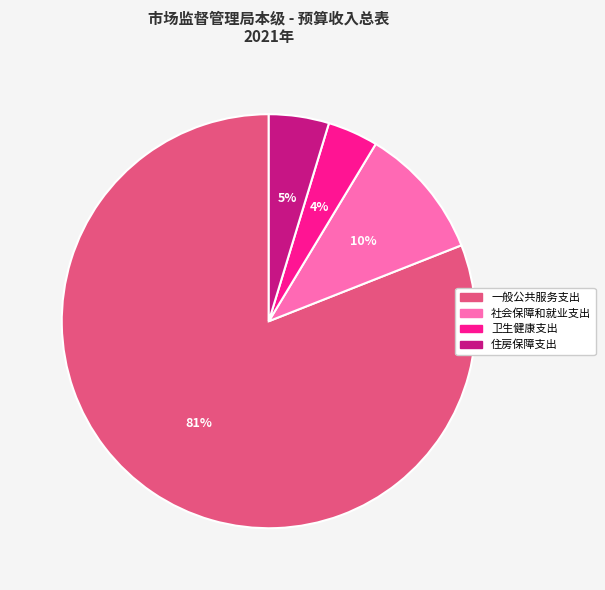

Do 卫生健康支出 and 一般公共服务支出 together represent more than half of the pie?

Yes